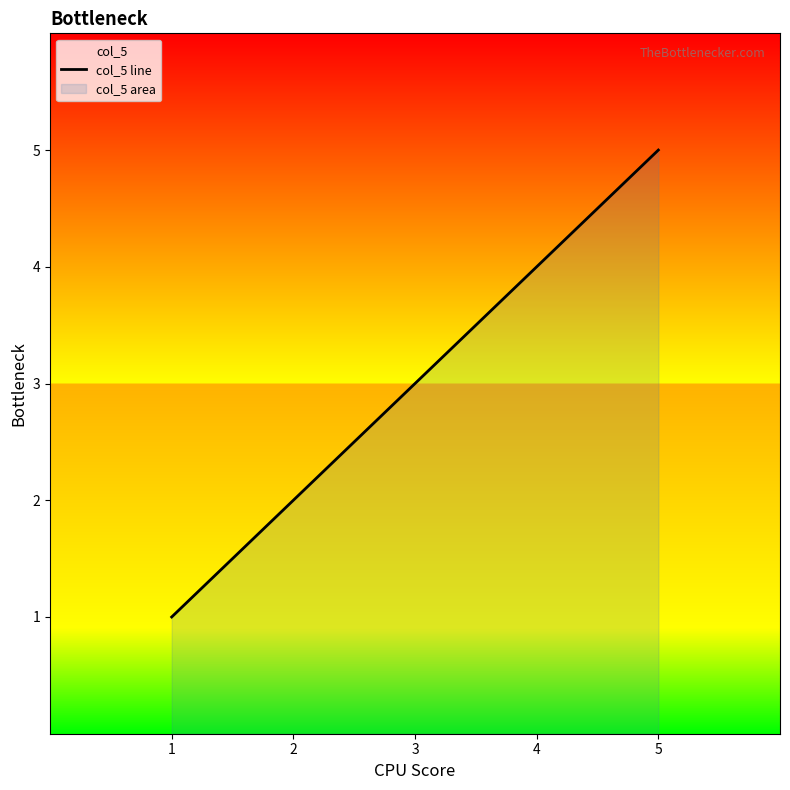

What is the ratio of the value at 5 to the value at 2?

2.5